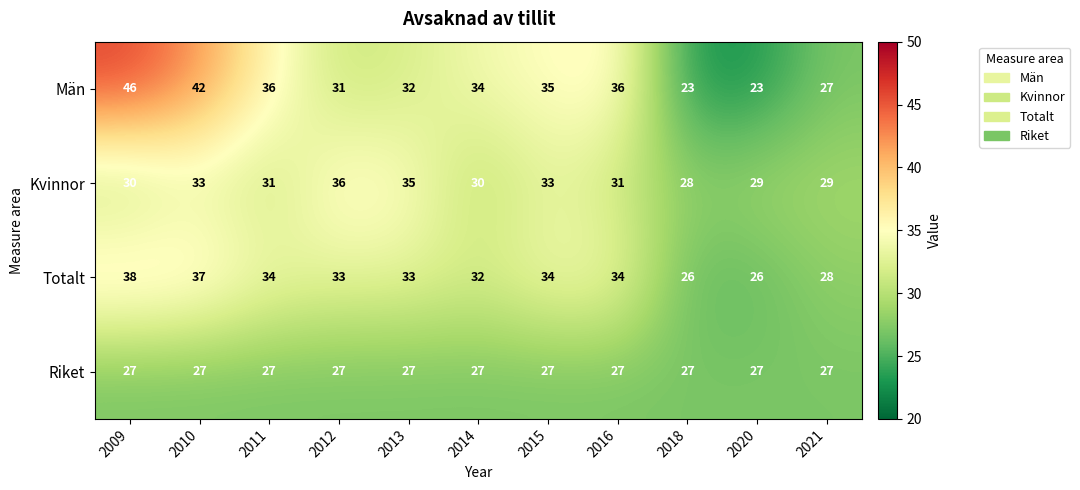

What is the difference between the maximum and minimum values in the Män series?

23